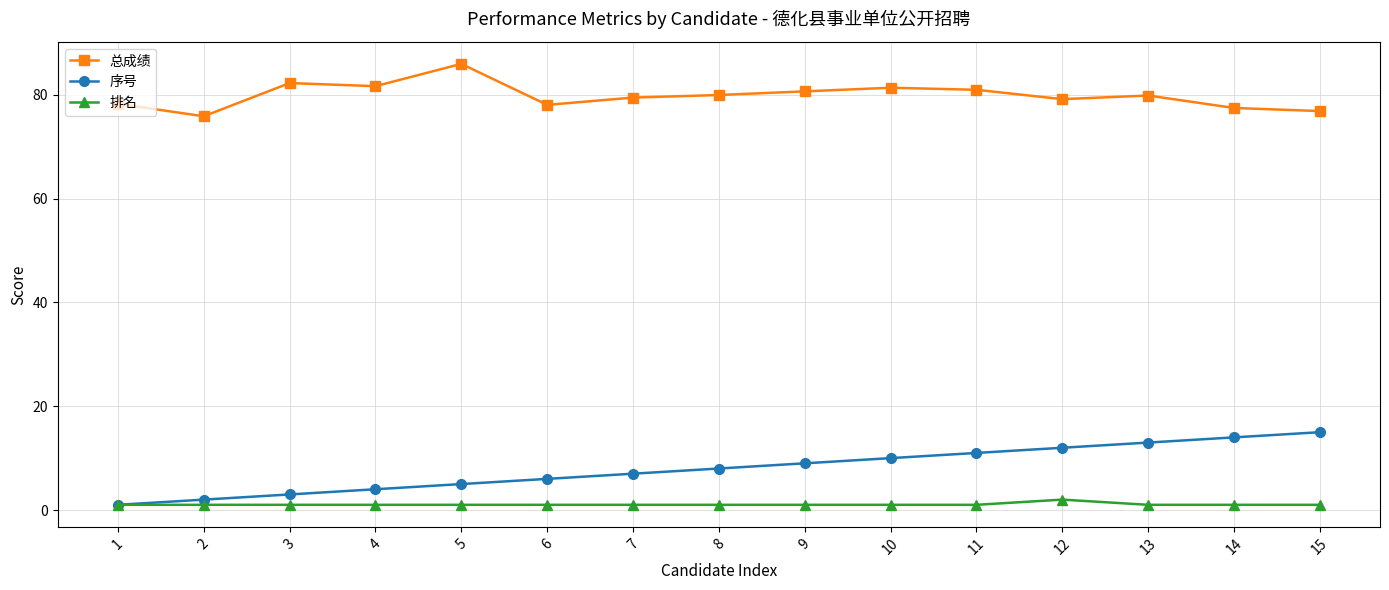

What is the average value of the 总成绩 series?

79.9